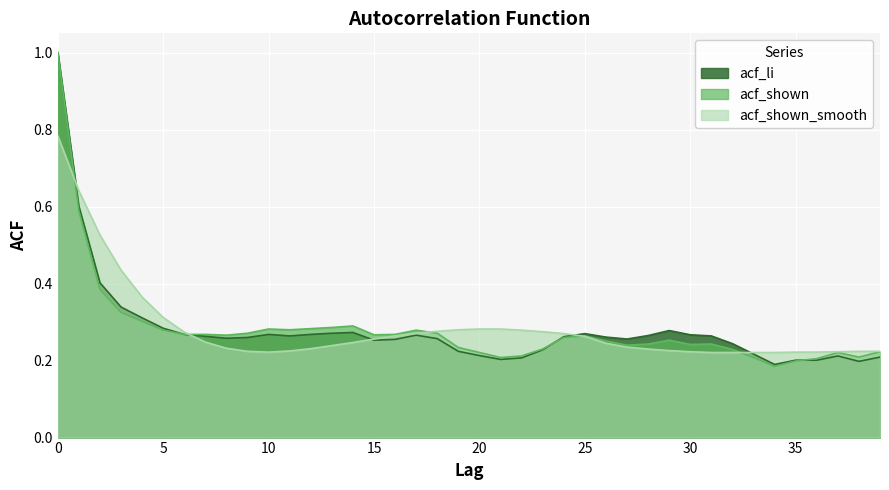

Which series changed the most between 9 and 15?

acf_shown_smooth